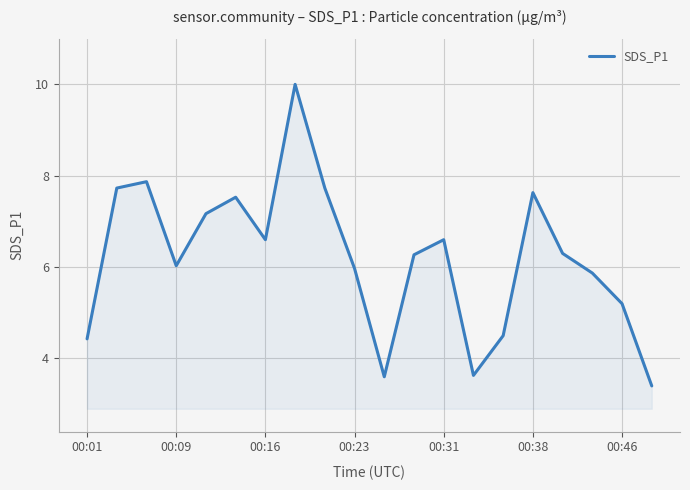

What is the difference between the maximum and minimum values?

6.6